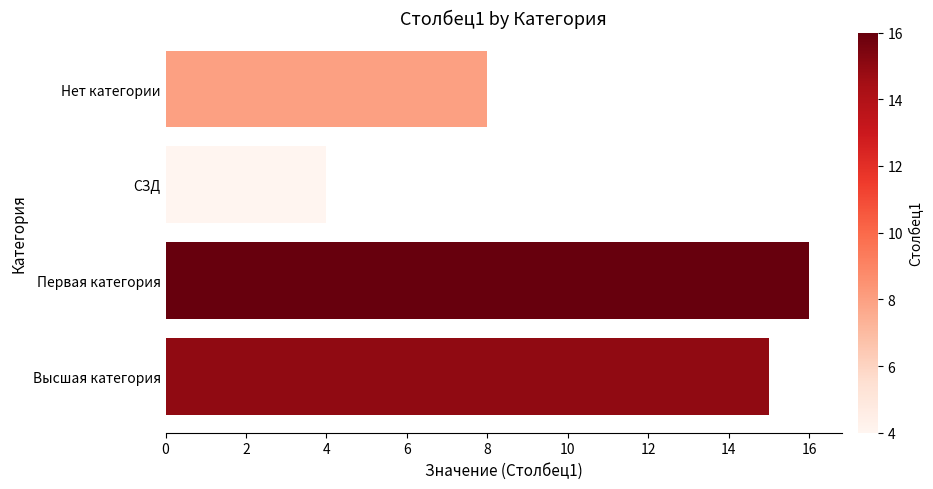

List the labels in order of value, smallest first.

СЗД, Нет категории, Высшая категория, Первая категория